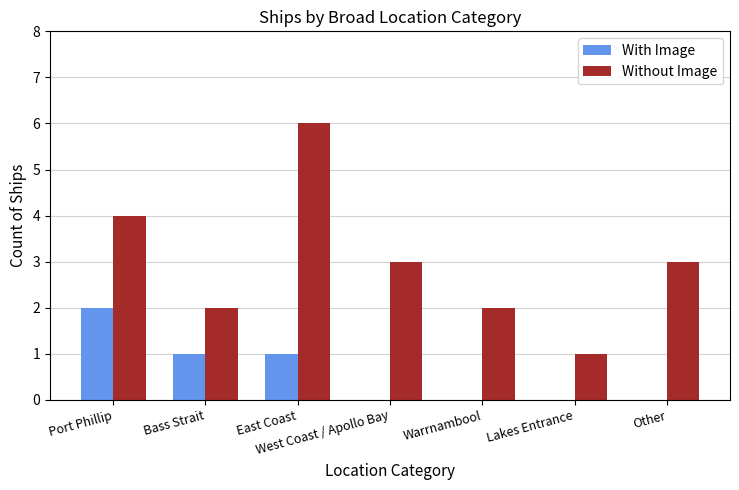

Count the number of categories in the chart.

7